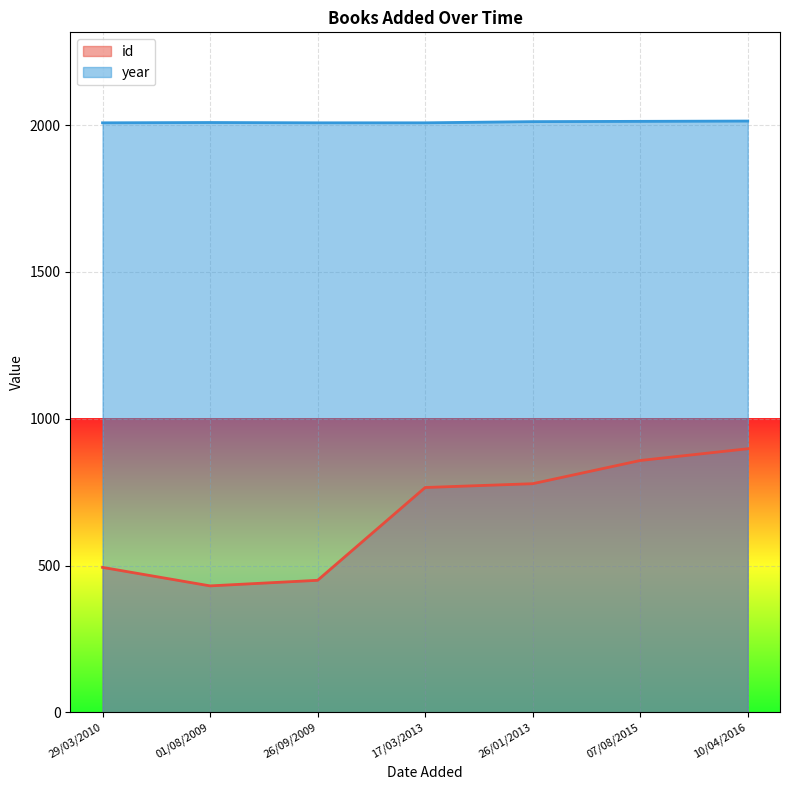

Rank the categories by id value from lowest to highest.

01/08/2009, 26/09/2009, 29/03/2010, 17/03/2013, 26/01/2013, 07/08/2015, 10/04/2016